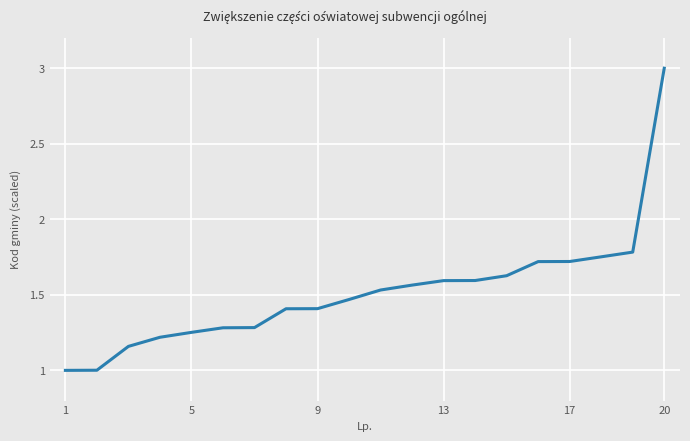

What is the difference between the maximum and minimum values?

2.0